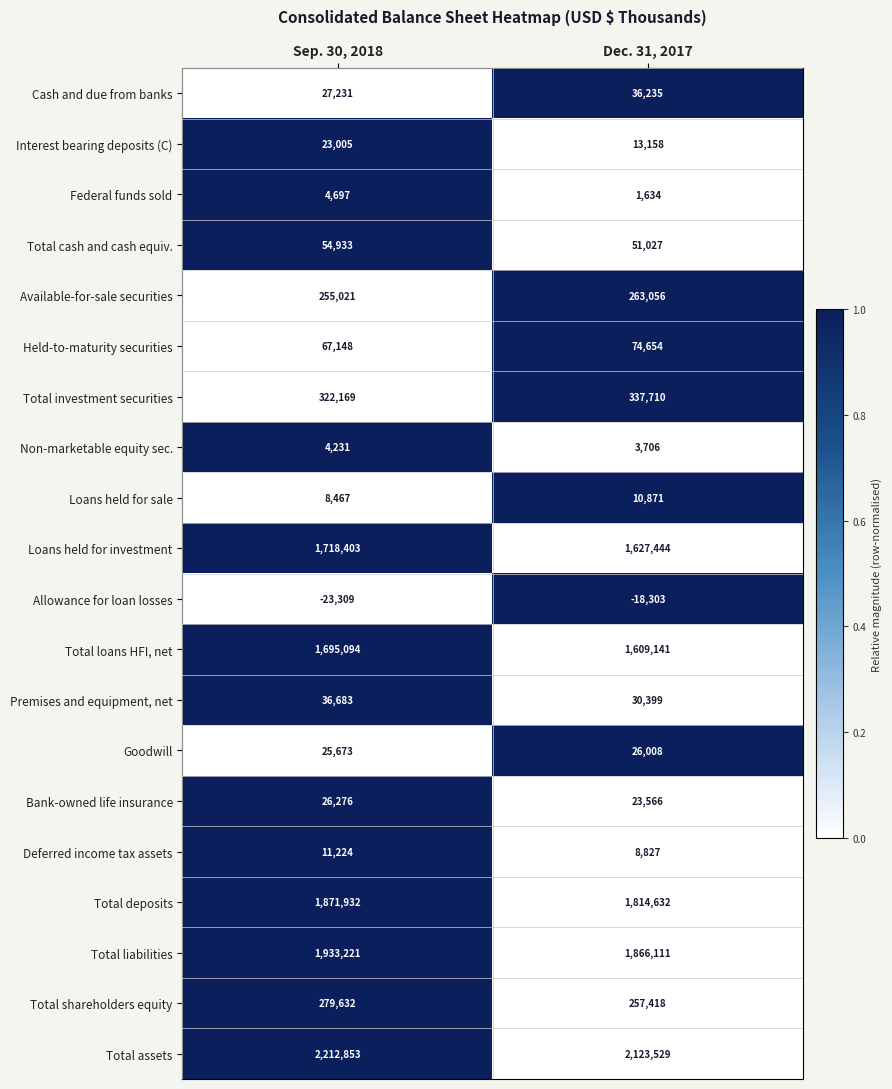

How many categories are shown in the chart?

2